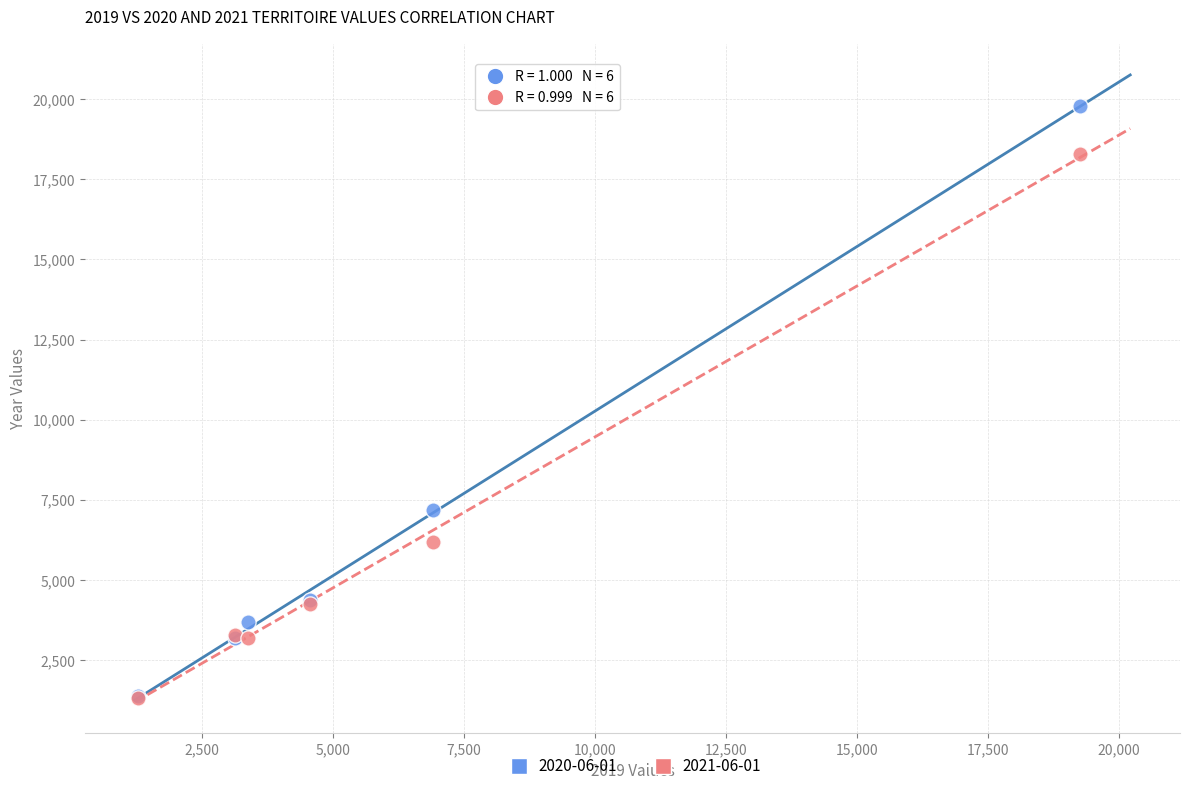

Across all series, what Y value is closest to 10558?

7179